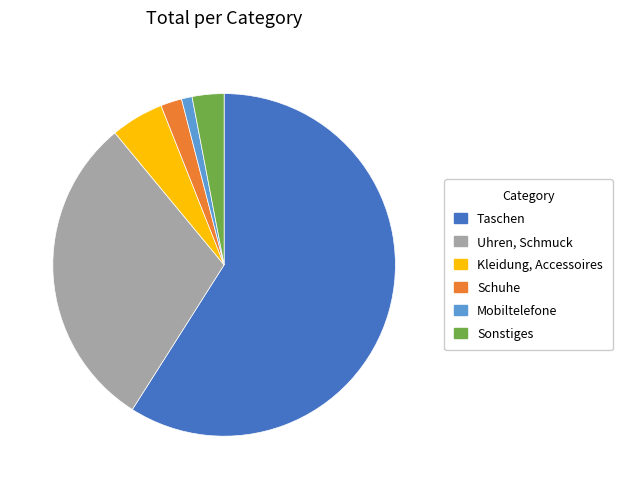

What is the smallest slice in the pie chart?

Mobiltelefone